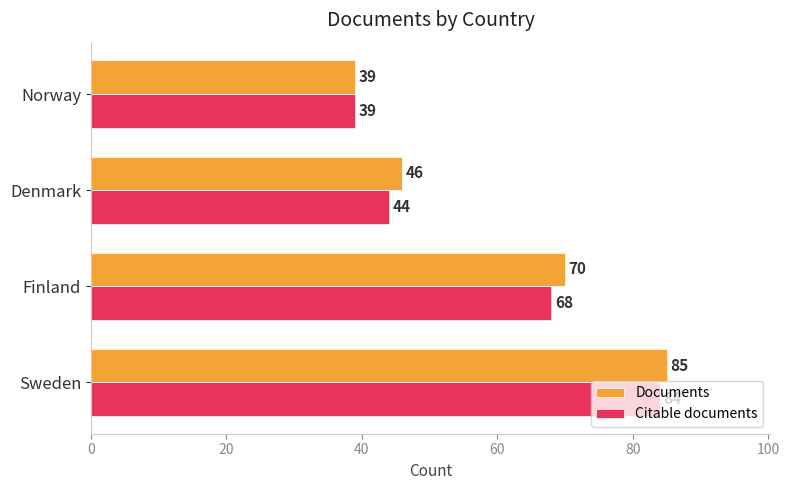

Where is Documents nearest to the value 62?

Finland